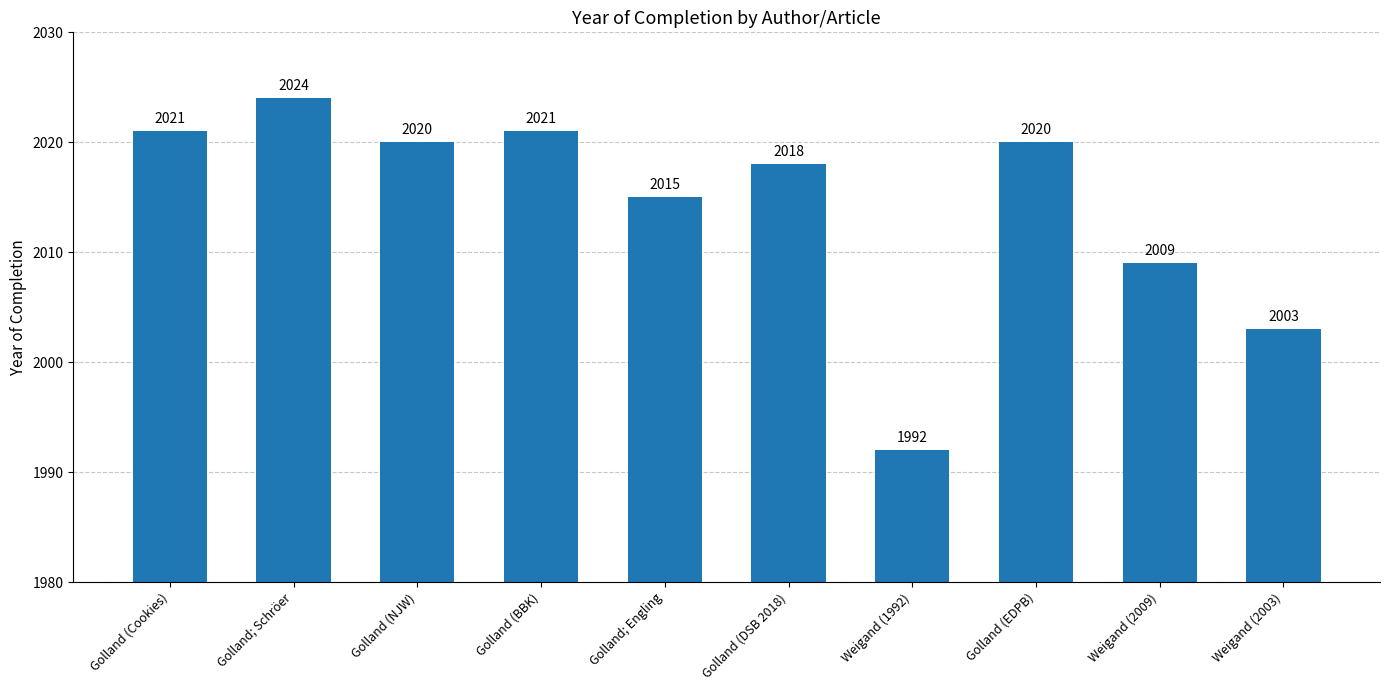

The chart shows a value of 3561 at Golland (Cookies). True or false?

False